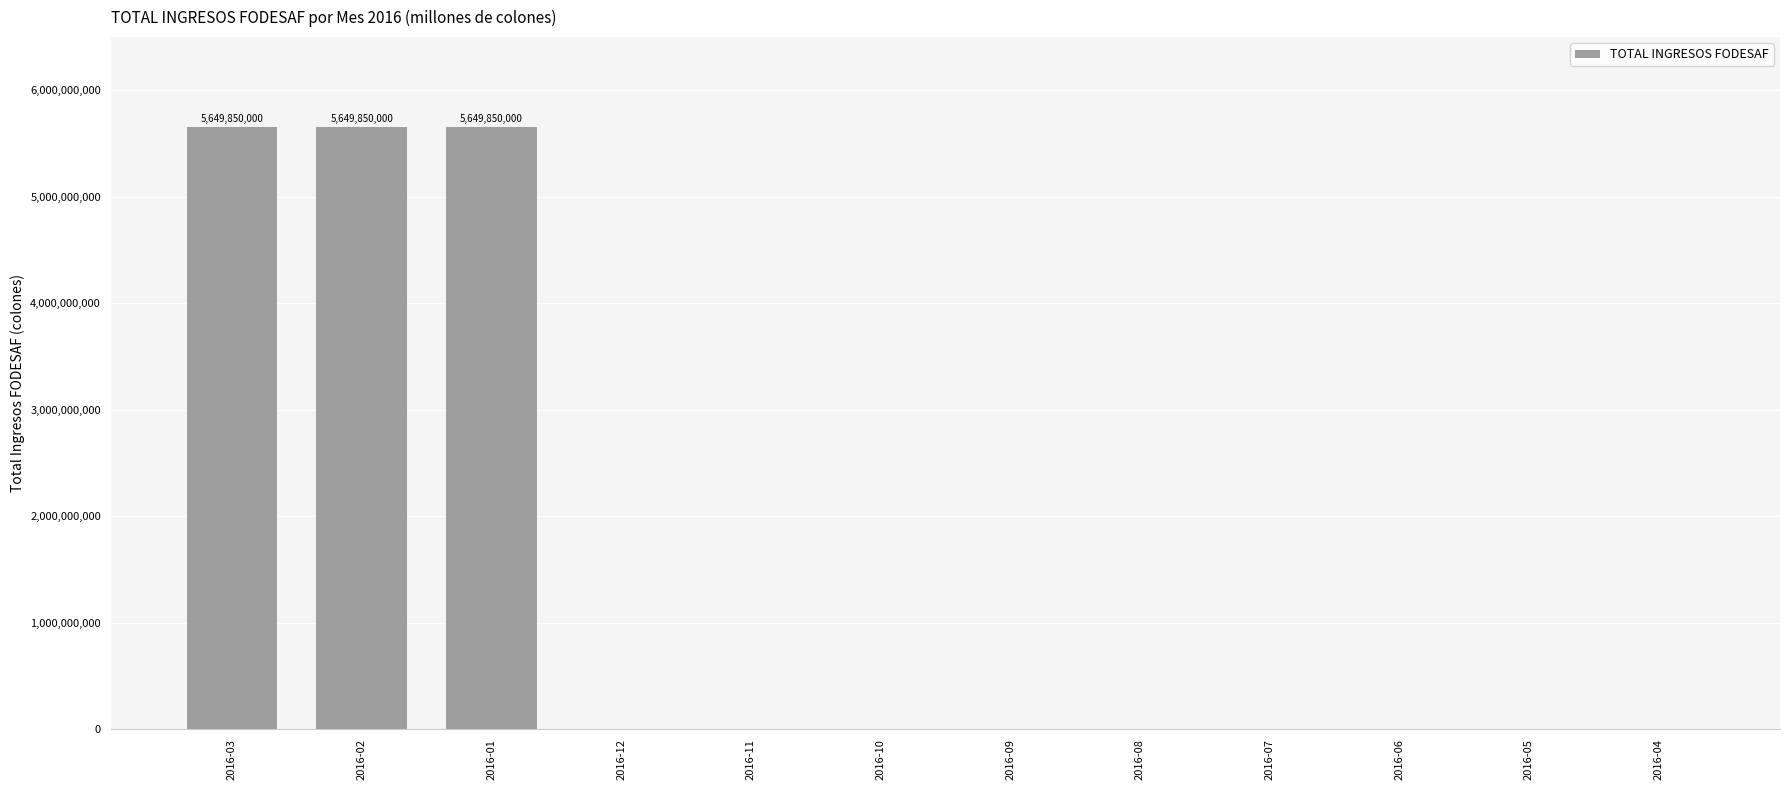

Reading right to left, list all the values displayed in this chart.

0	0	0	0	0	0	0	0	0	5649850000	5649850000	5649850000